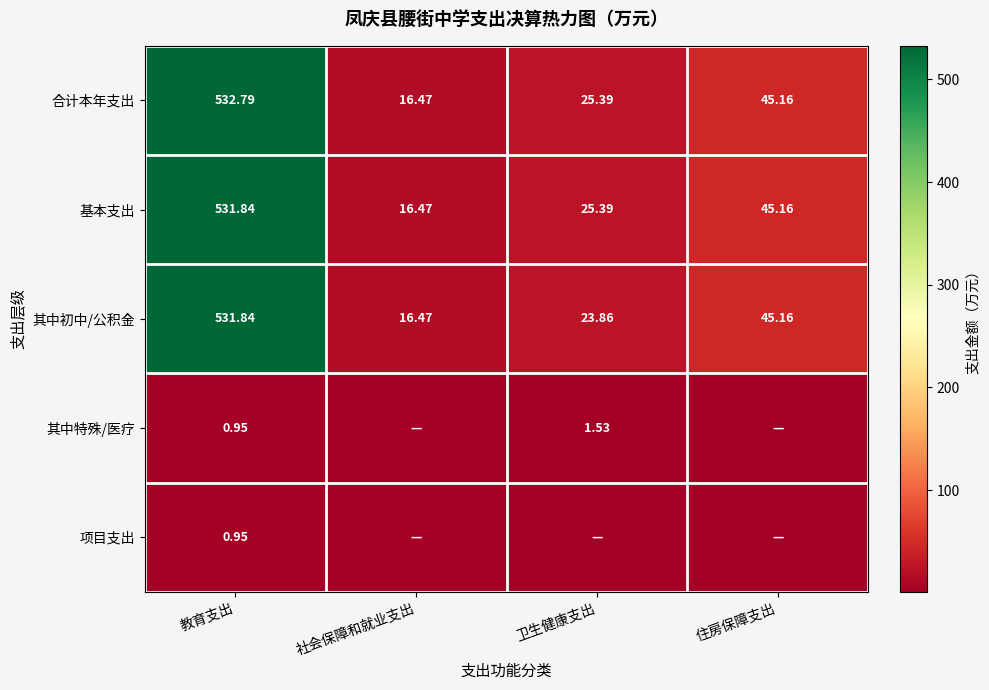

True or false: 其中初中/公积金 has a value of 14.5 at 卫生健康支出.

False